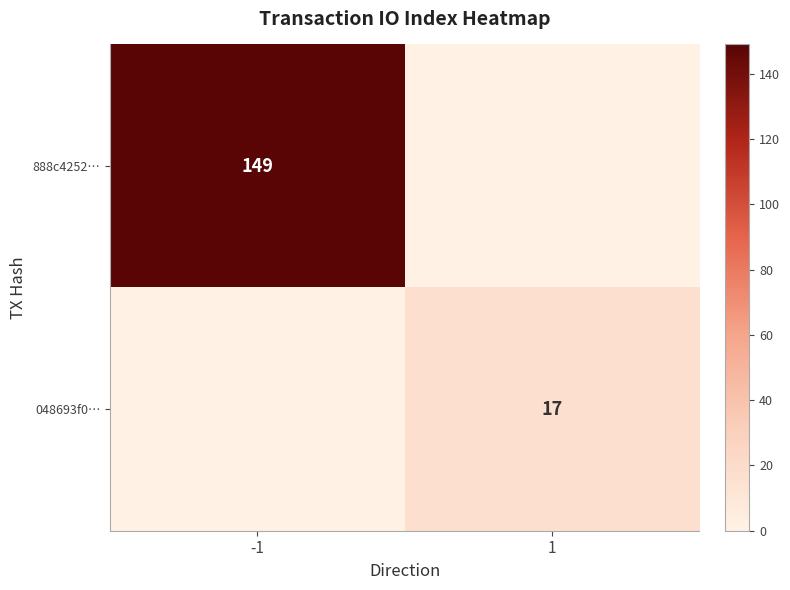

What is the total value across all series at 1?

17